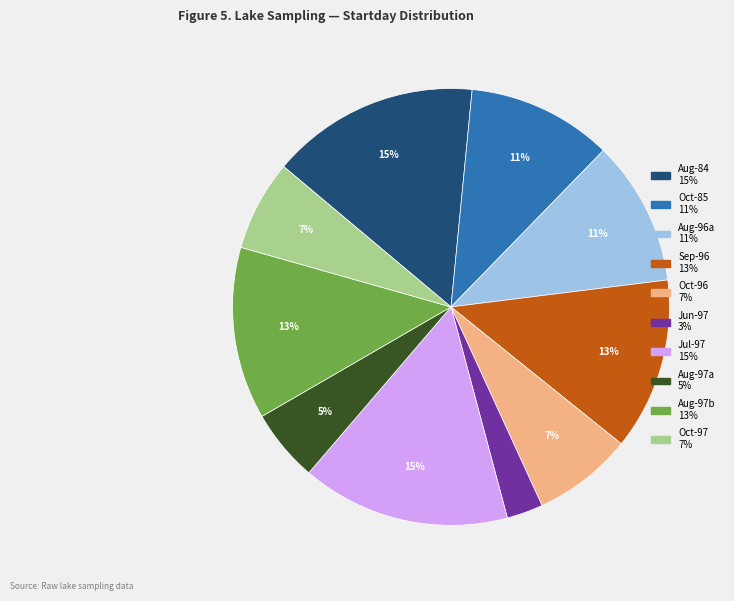

Is there any slice that represents more than half of the pie?

No